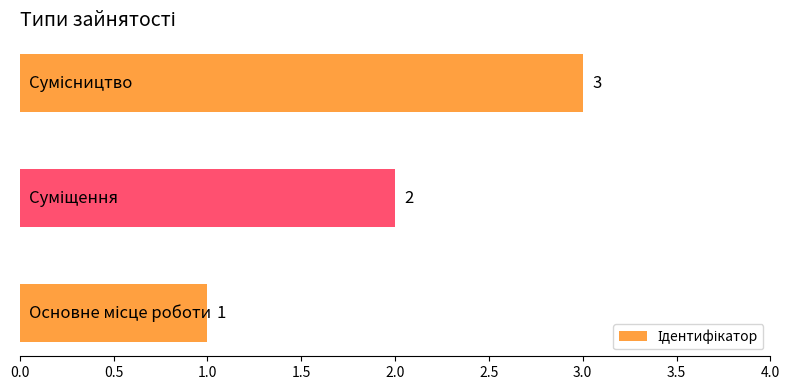

Count the values in the range 1 to 3.

3